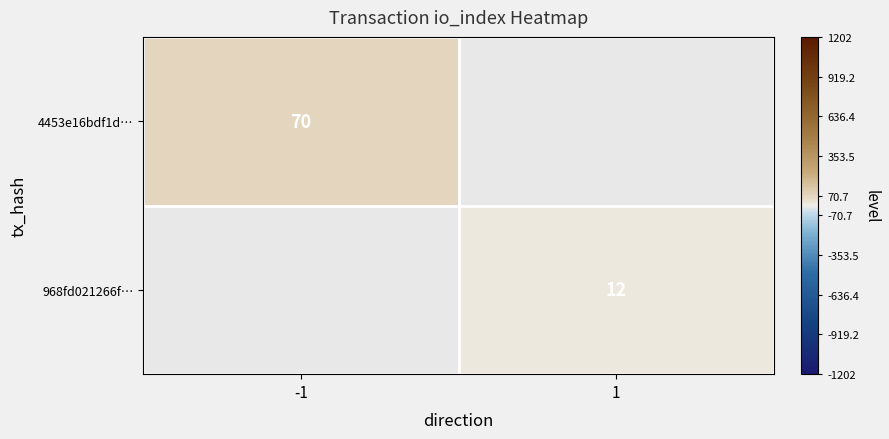

The 968fd021266f… series shows 12 at 1. True or false?

True